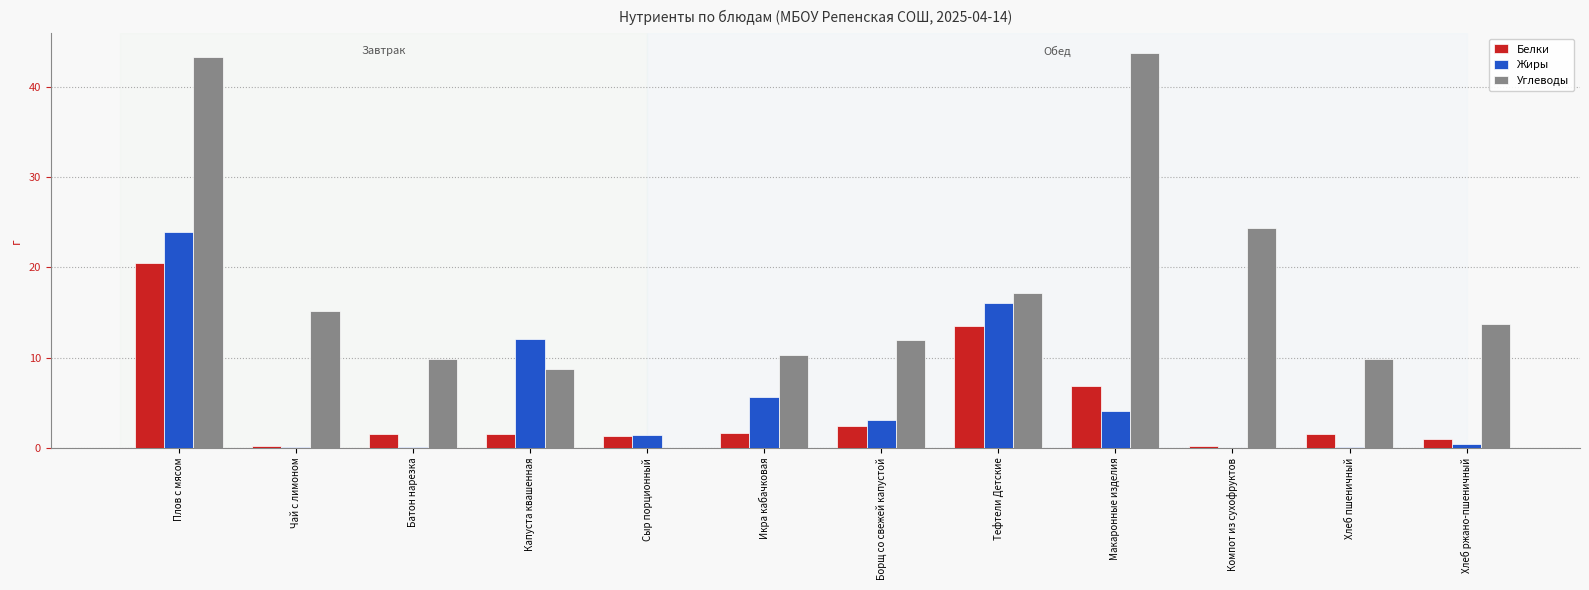

The Белки series shows 8.4 at Плов с мясом. True or false?

False